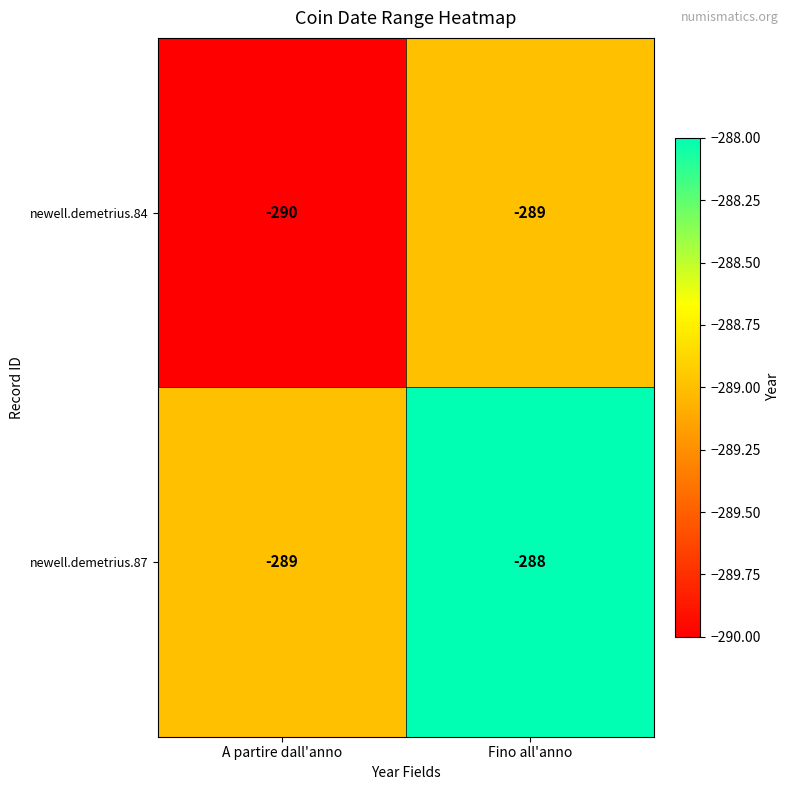

At which category does the chart reach its minimum across all series?

A partire dall'anno